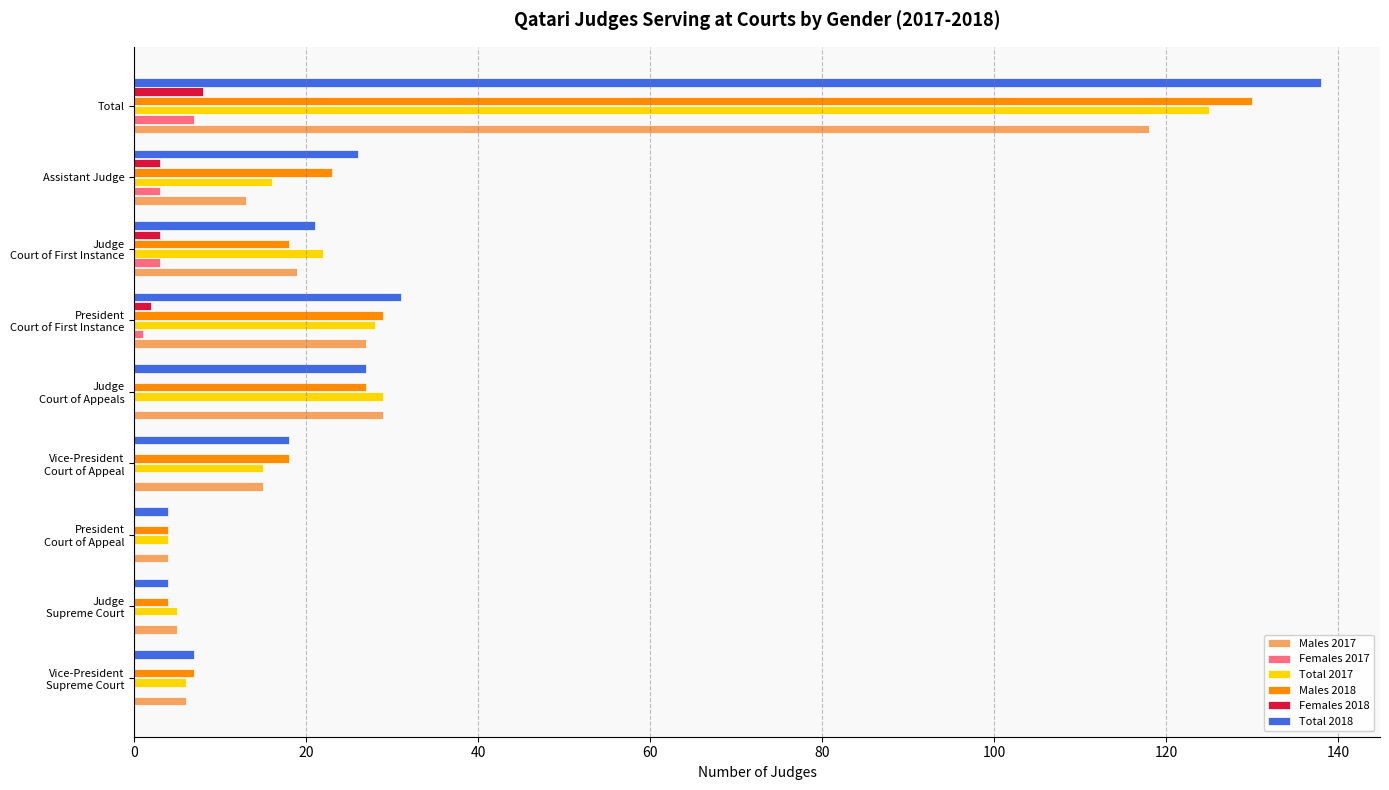

At which category is the sum across all series the highest?

Total